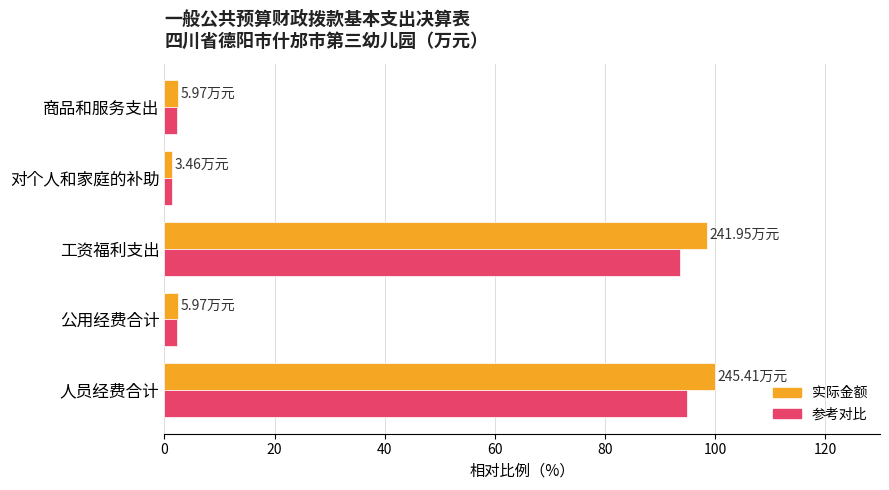

How many categories are shown in the chart?

5